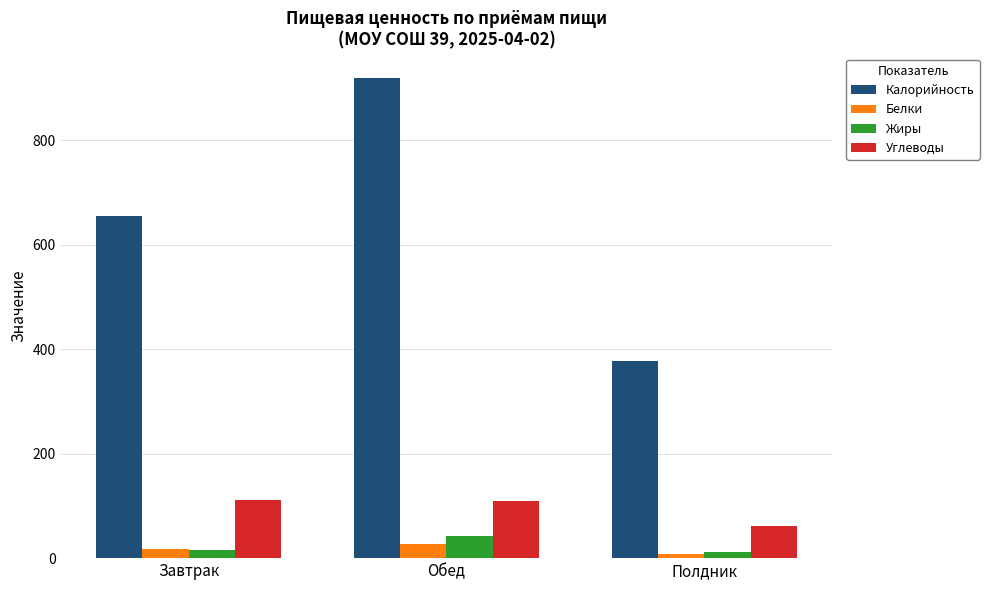

Which series has the largest total across all categories?

Калорийность